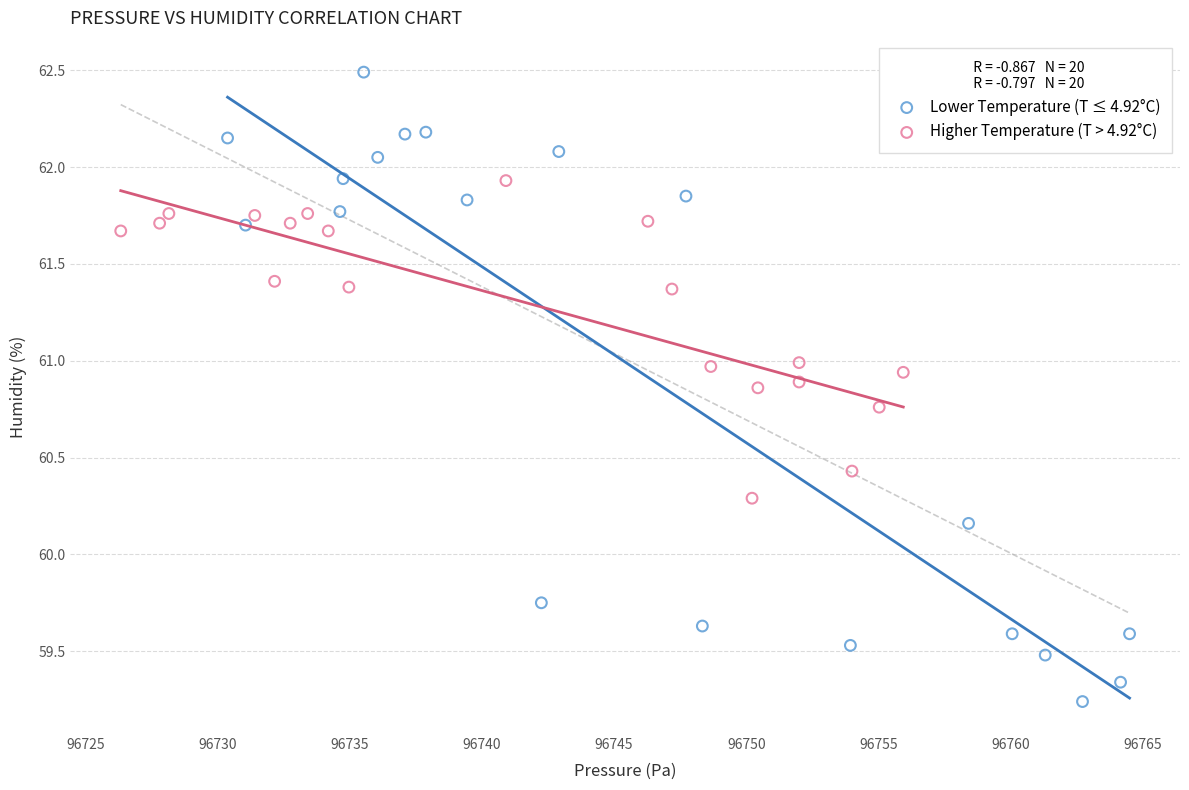

Which series contains the lowest Y value?

Lower Temperature (T ≤ 4.92°C)